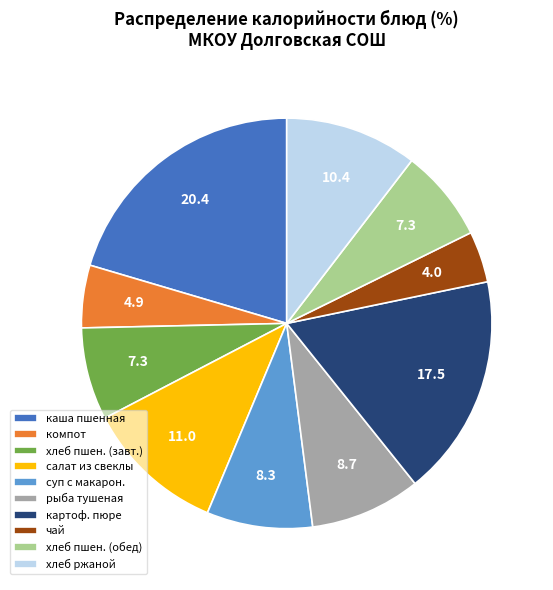

What is the largest slice in the pie chart?

каша пшенная